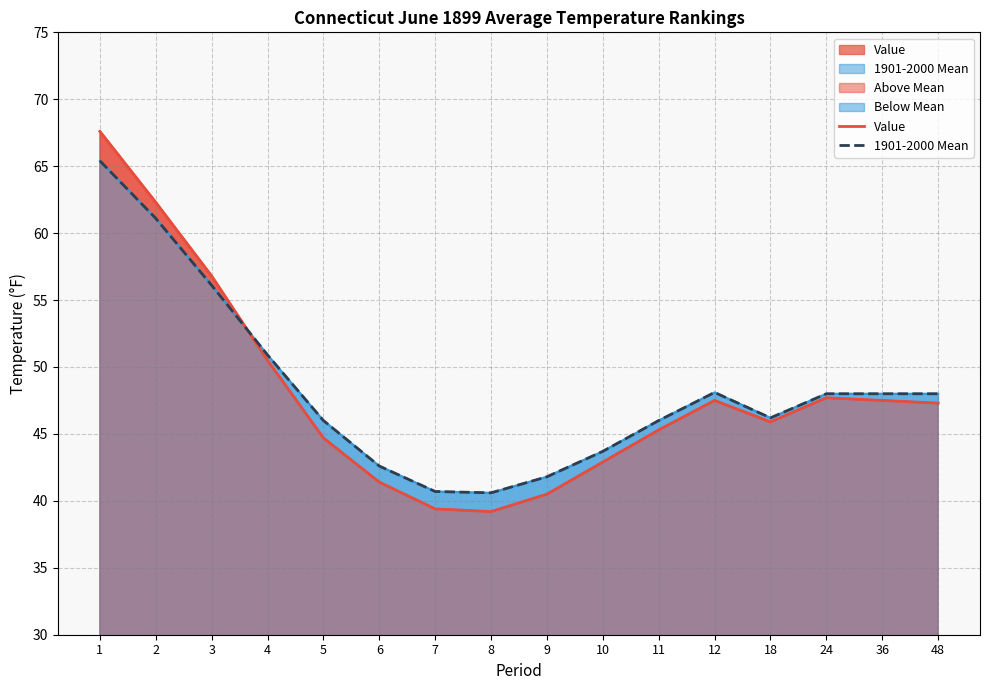

What is the approximate value of Value at 2?

62.3